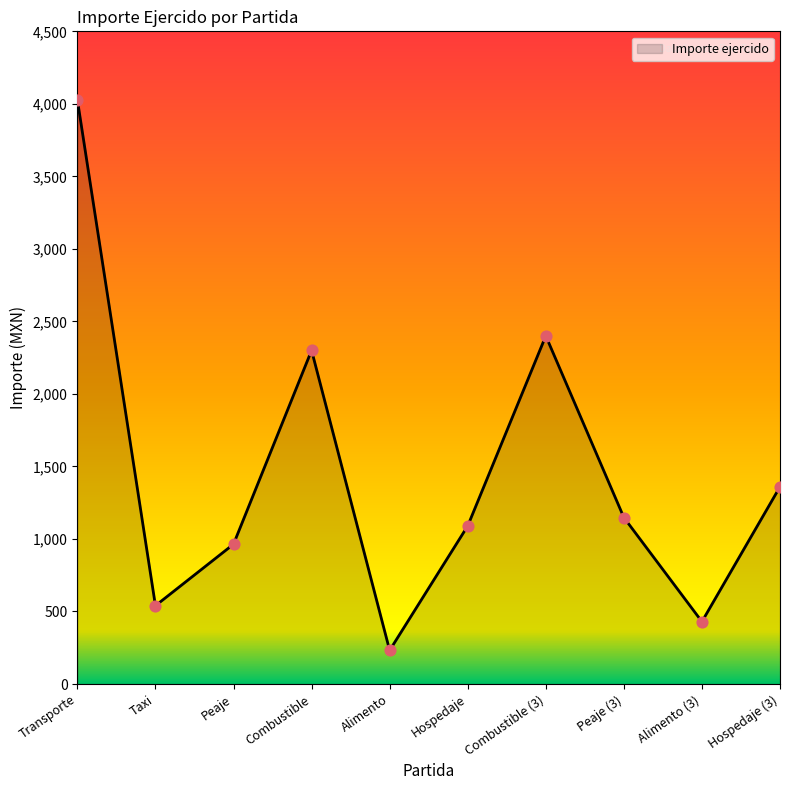

Approximately how many times larger is the value at Combustible (3) compared to Combustible?

1.0